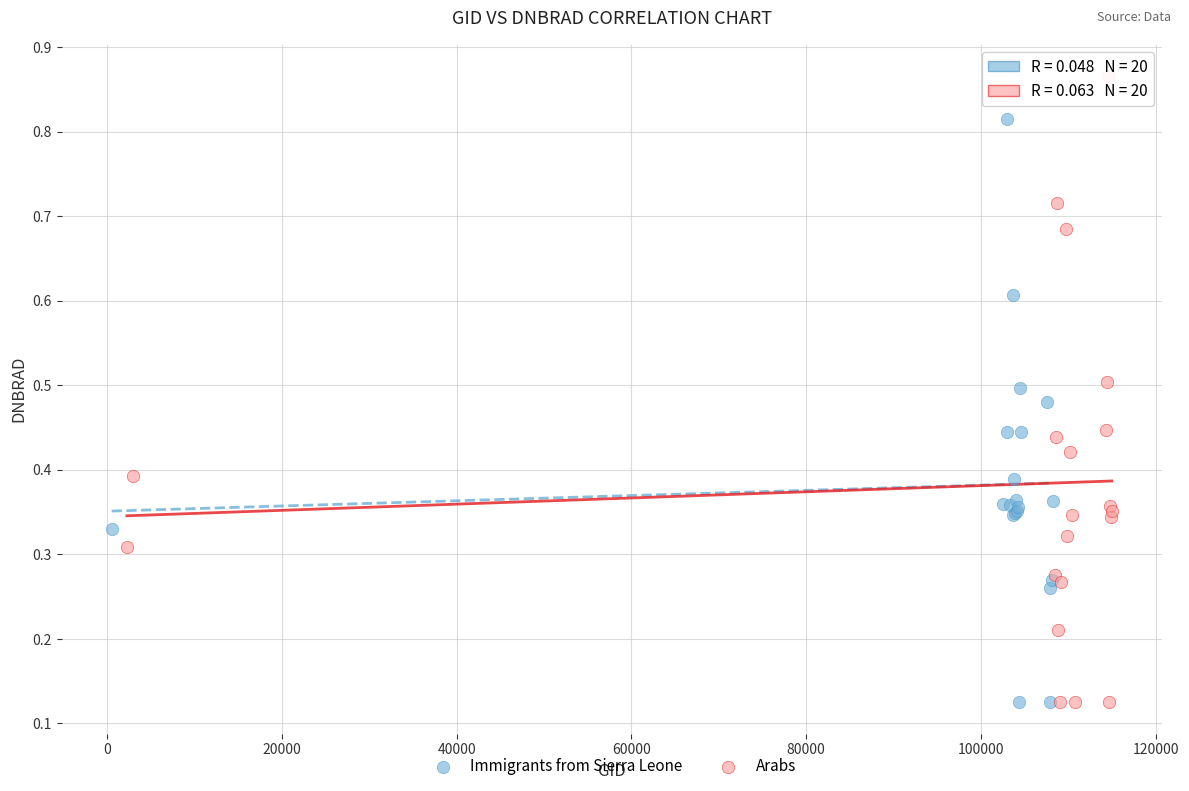

Which series contains the highest Y value?

Arabs